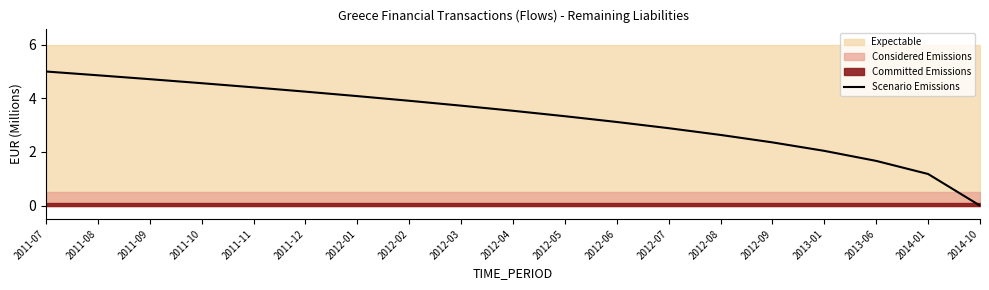

What is the maximum value shown in the chart?

5.0